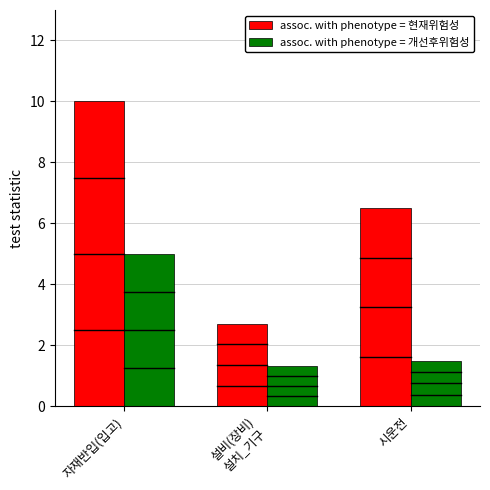

Are the bars horizontal?

No